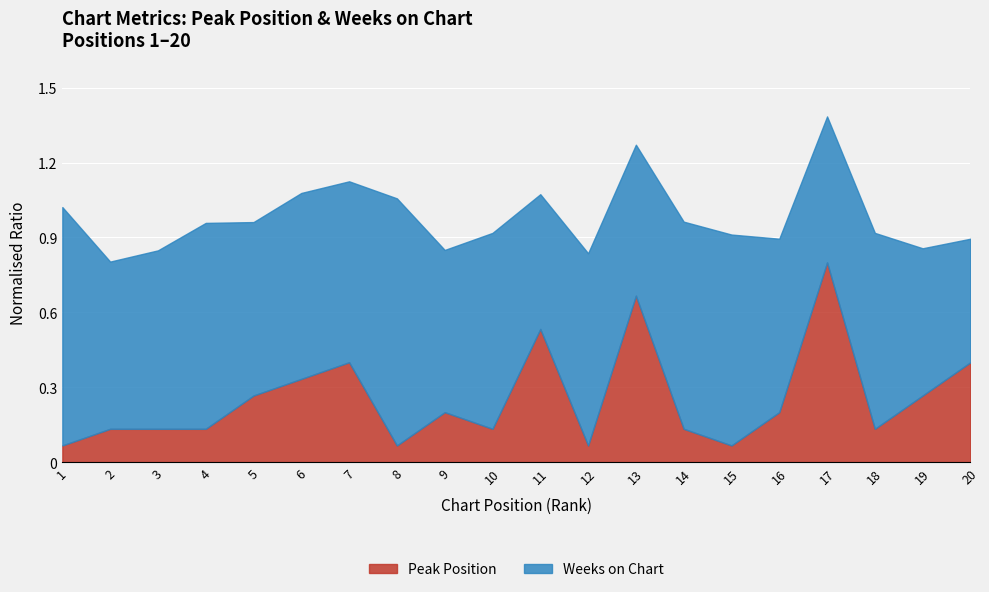

True or false: Weeks on Chart and Peak Position intersect in this chart.

False